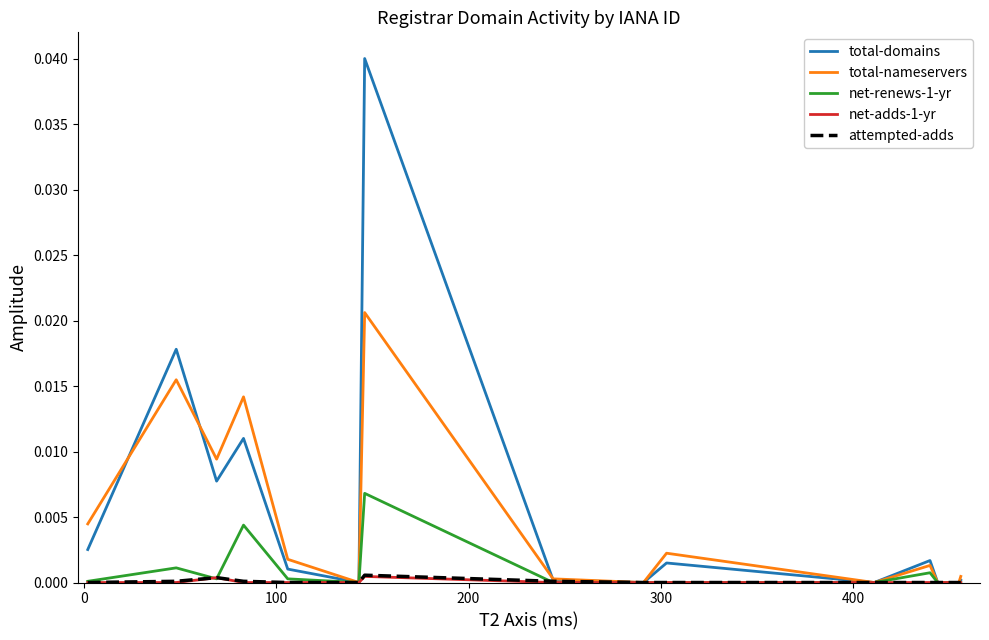

How many series are shown in this chart?

5